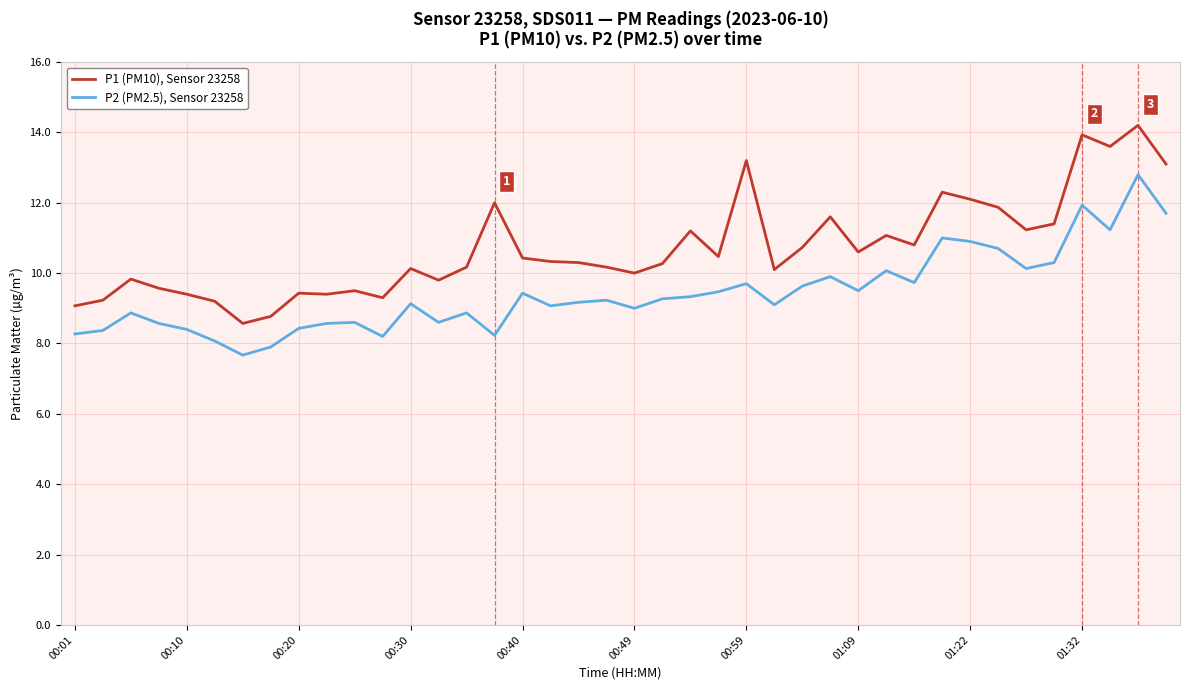

Which series has the largest range (max minus min)?

P1 (PM10), Sensor 23258